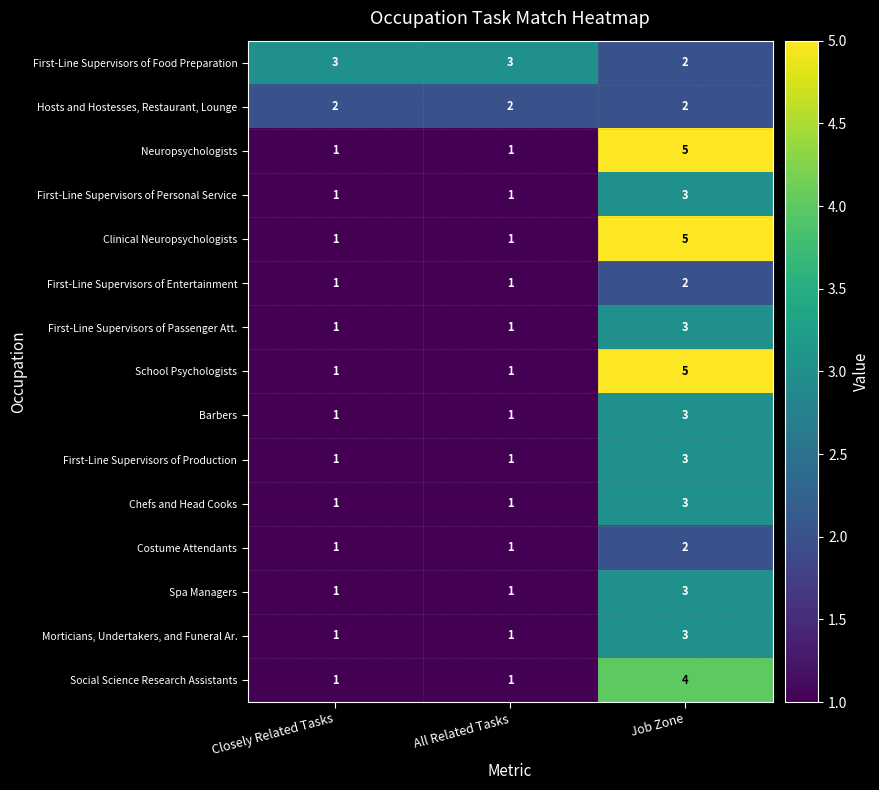

What is the total value across all series at All Related Tasks?

18